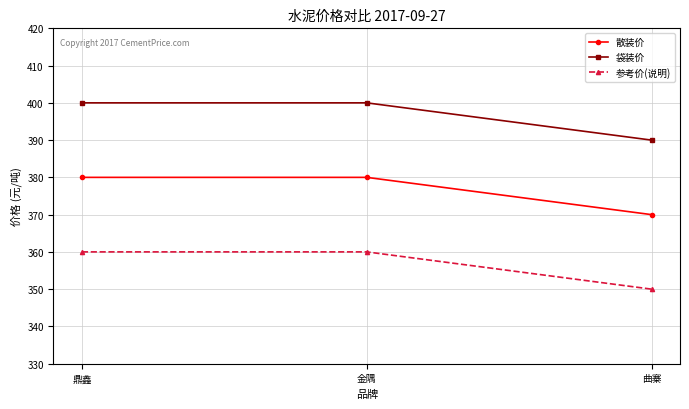

Which series has the largest total across all categories?

袋装价